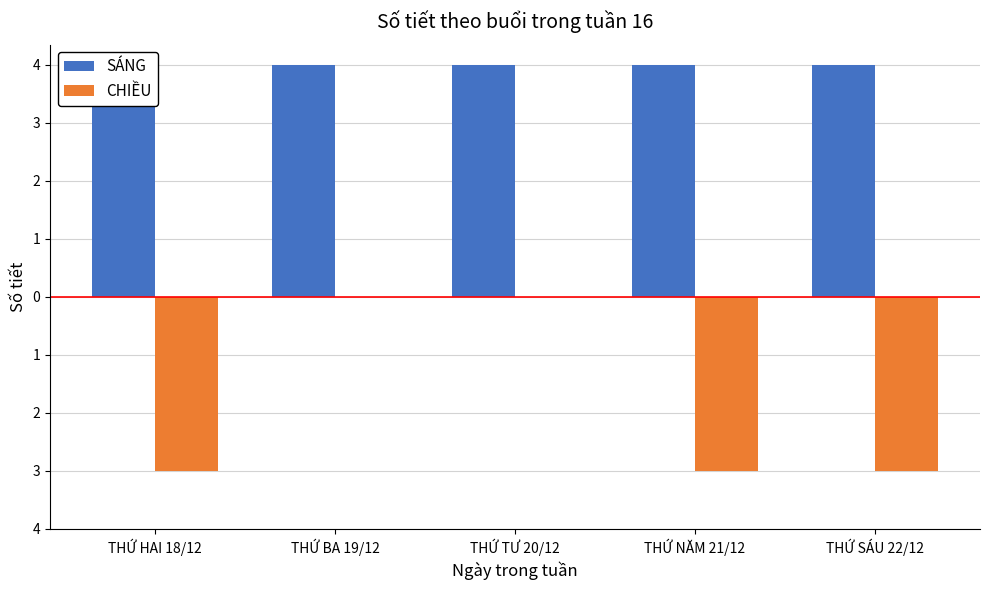

Which series has the widest spread of values?

CHIỀU